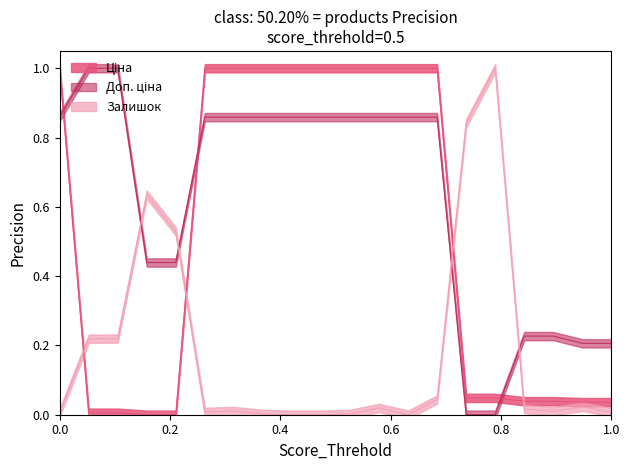

What is the difference between the second highest and second lowest values in the Залишок series?

0.8